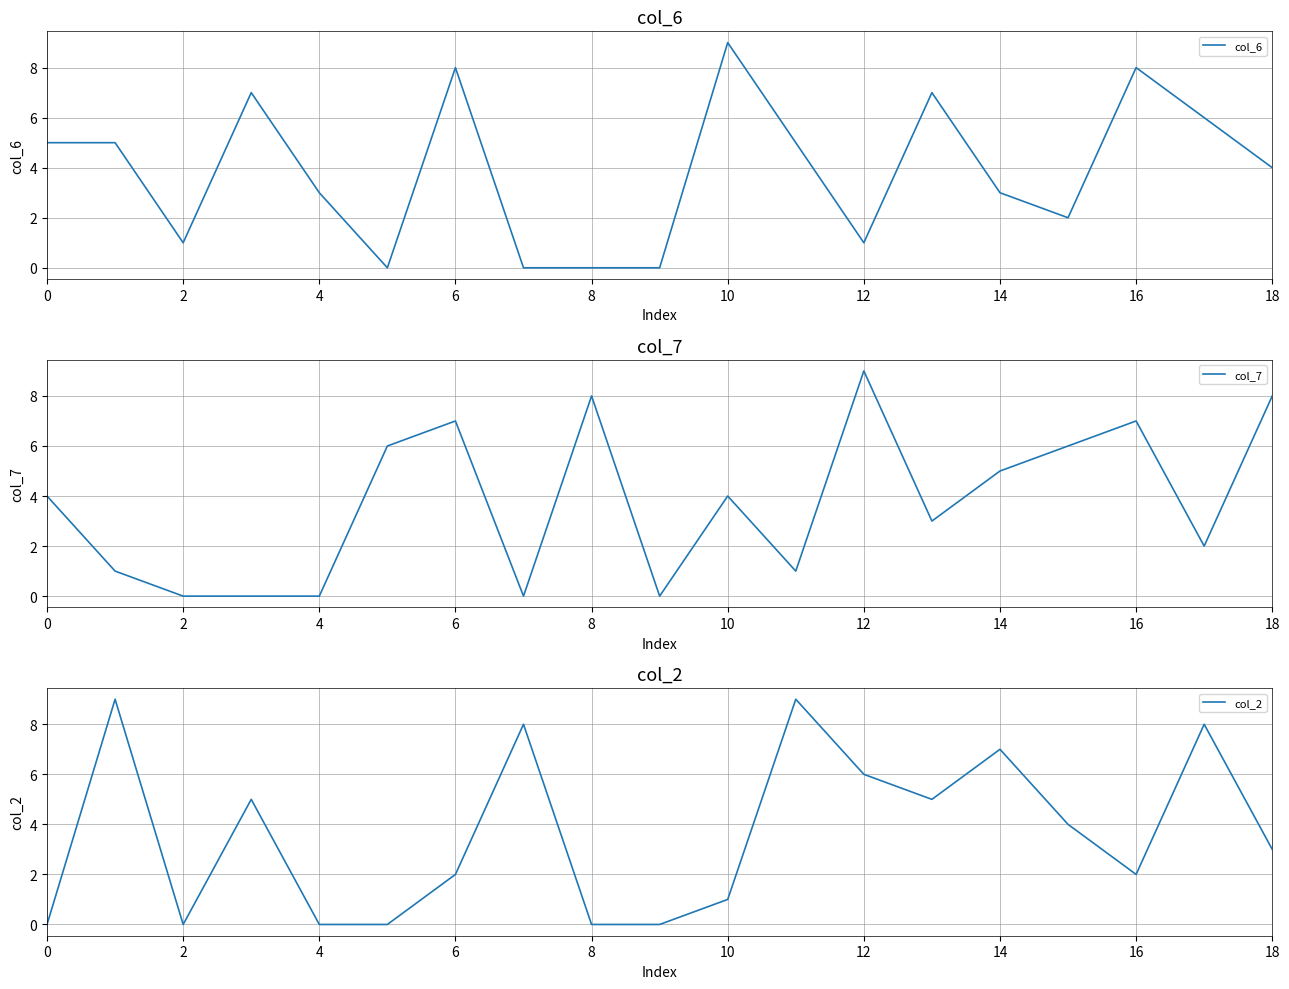

Is the value of col_7 at 18 greater than the value of col_6 at 14?

No